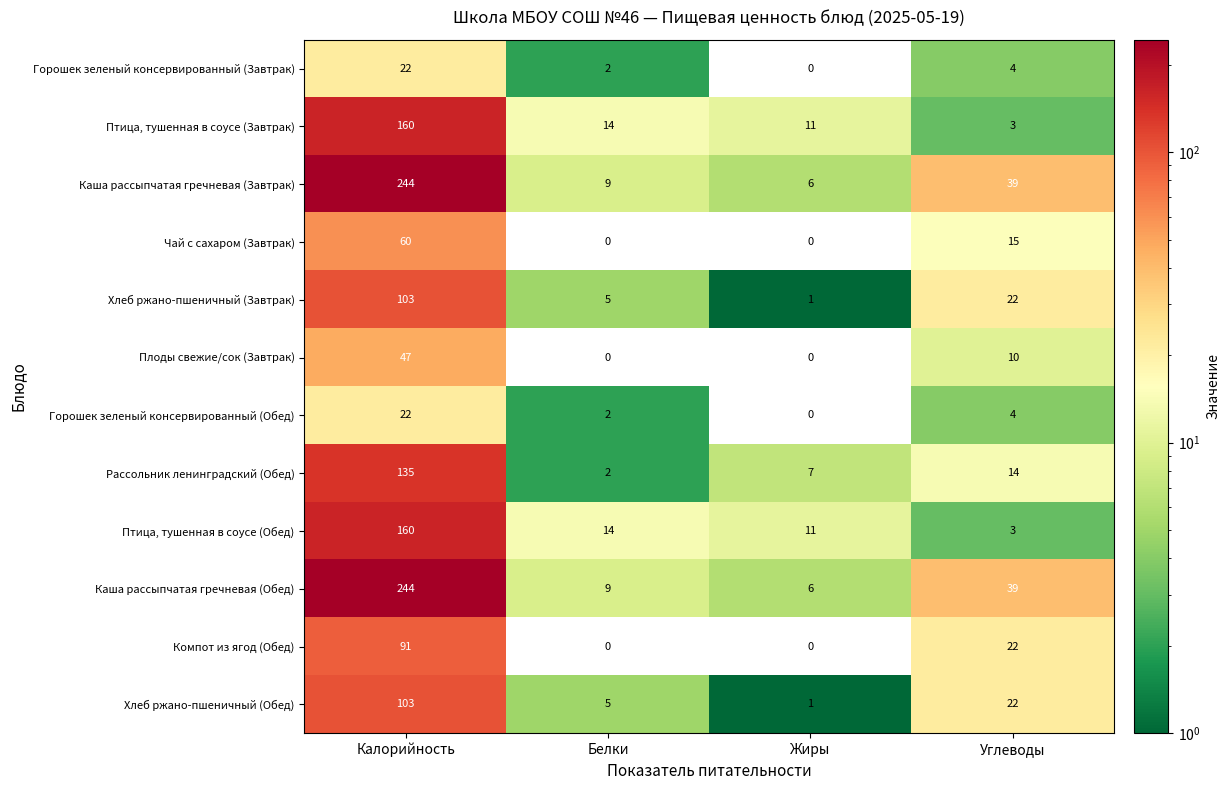

Where is Птица, тушенная в соусе (Обед) nearest to the value 81?

Белки